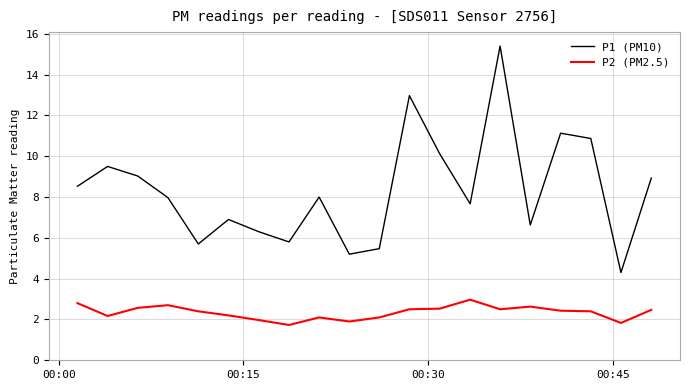

True or false: P2 (PM2.5) and P1 (PM10) cross at least once.

False